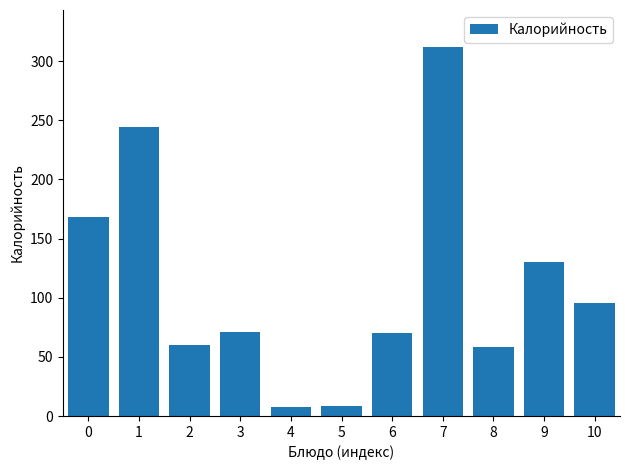

What is the average value?

111.4